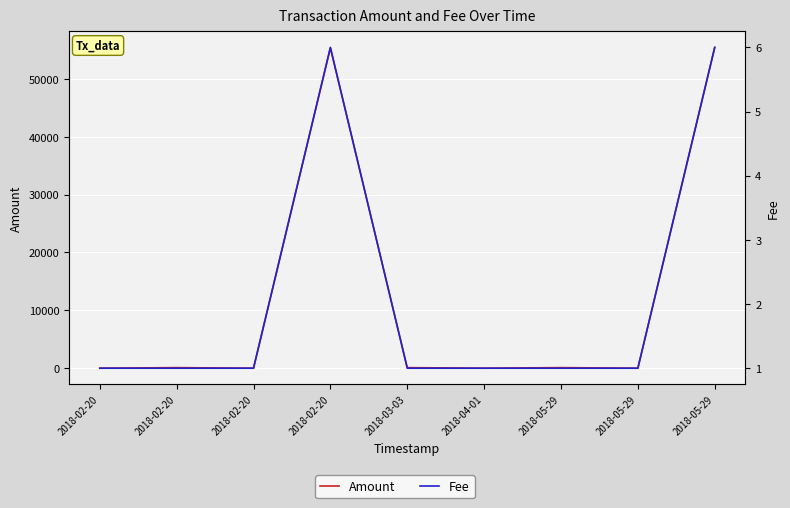

What is the label of the 7th point from the right?

2018-02-20